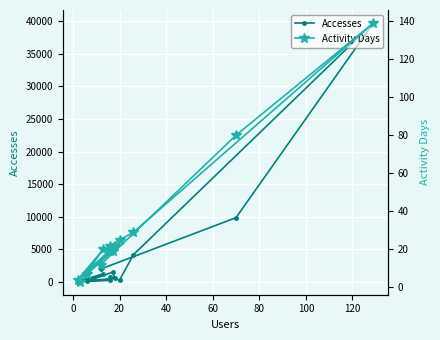

Which series has the largest total across all categories?

Accesses